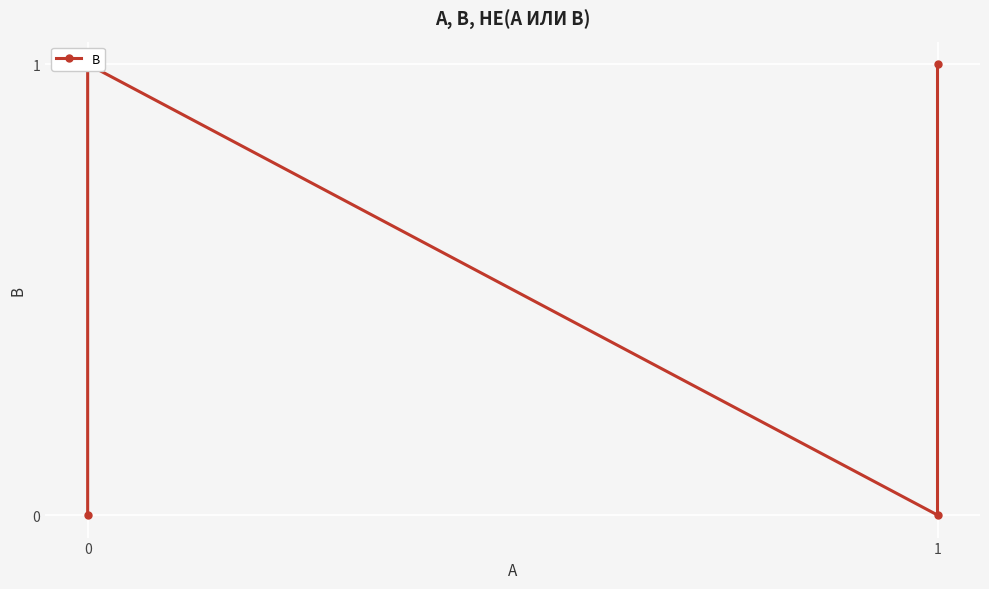

What is the change in value from 2 to 3?

+1